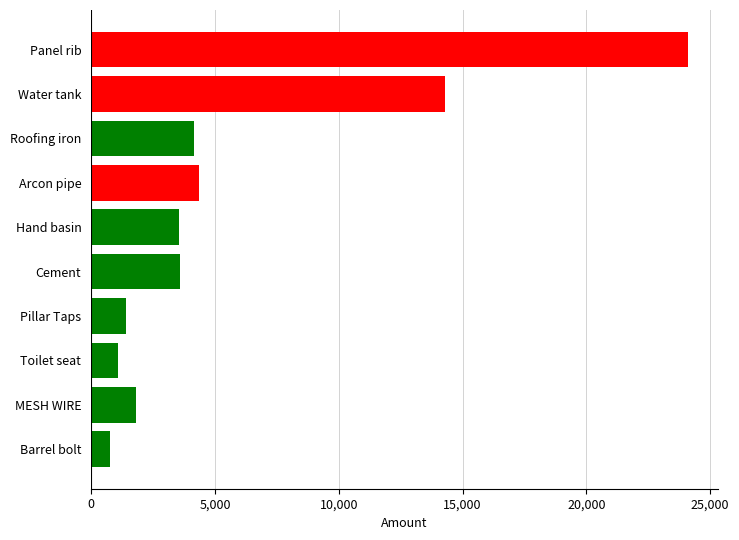

The value at Barrel bolt is 750. True or false?

True